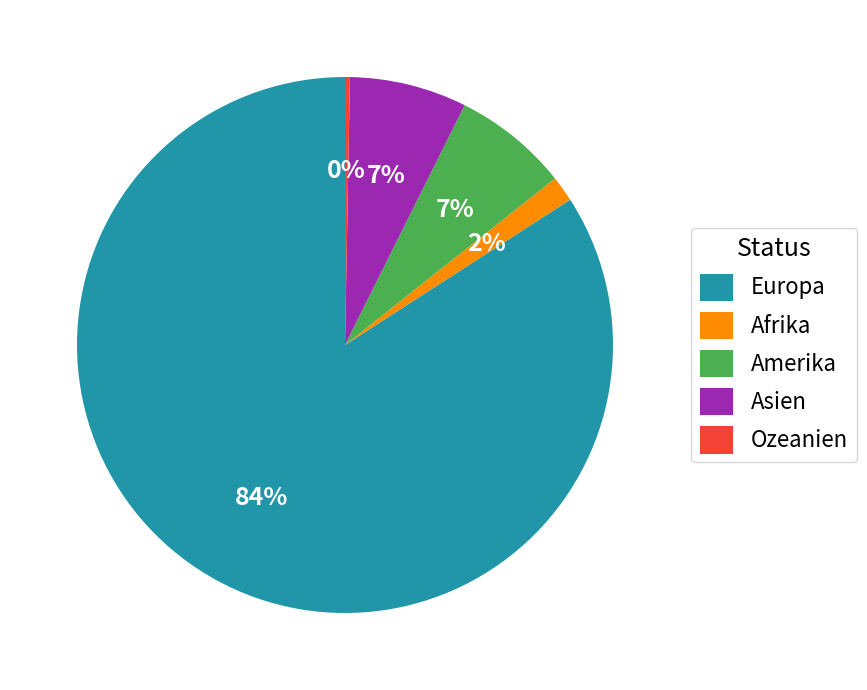

To the nearest percent, what percentage of the pie is Amerika?

7%